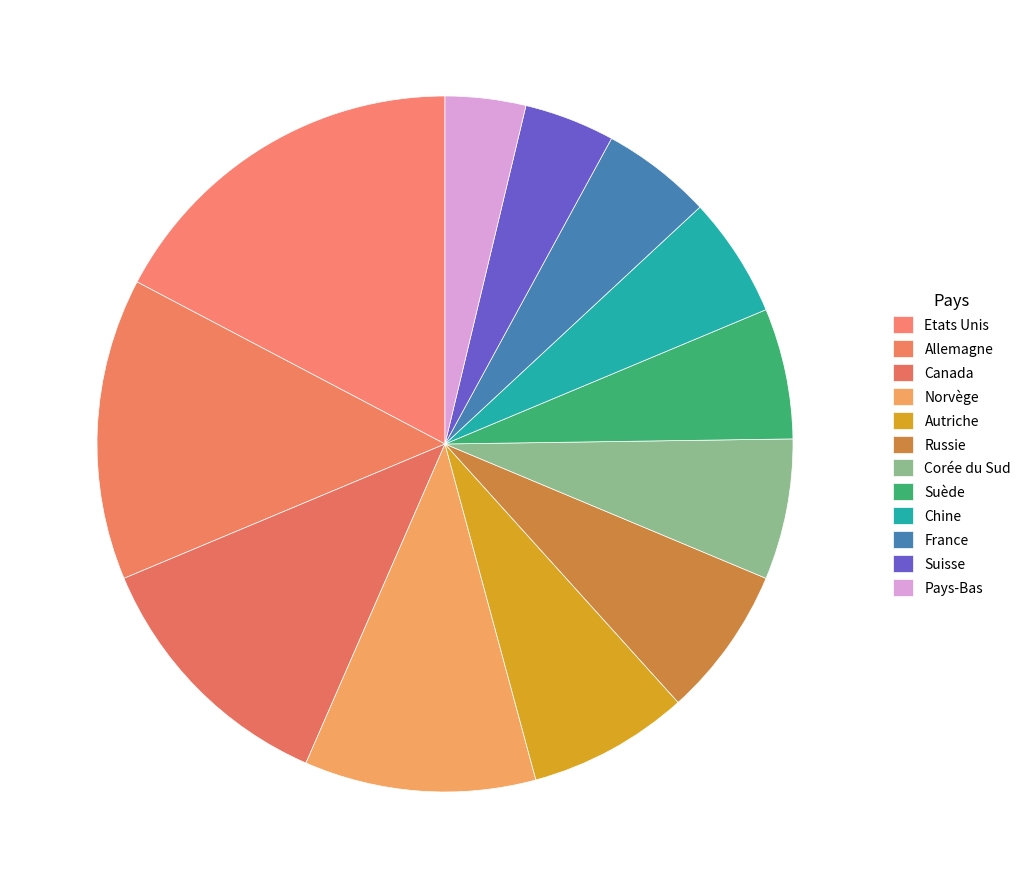

What percentage do Autriche and Pays-Bas together represent?

11.2%